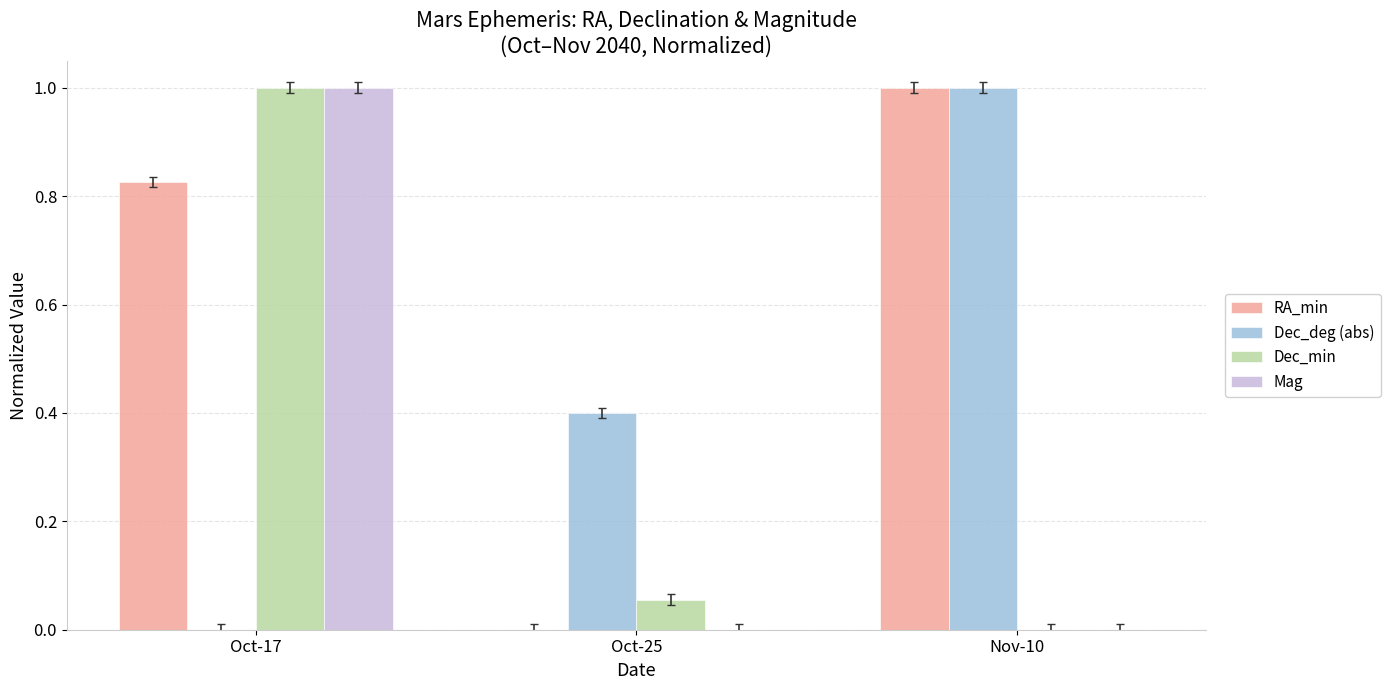

Which series changed the most between Oct-17 and Oct-25?

Mag